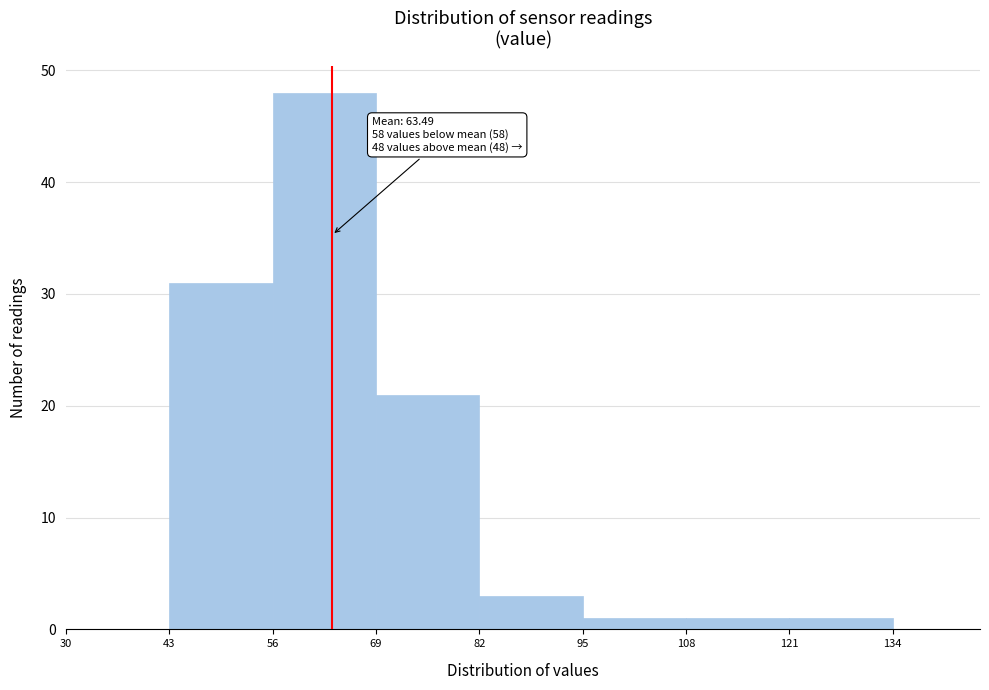

Over which range of the x-axis is the bar tallest?

56 to 69